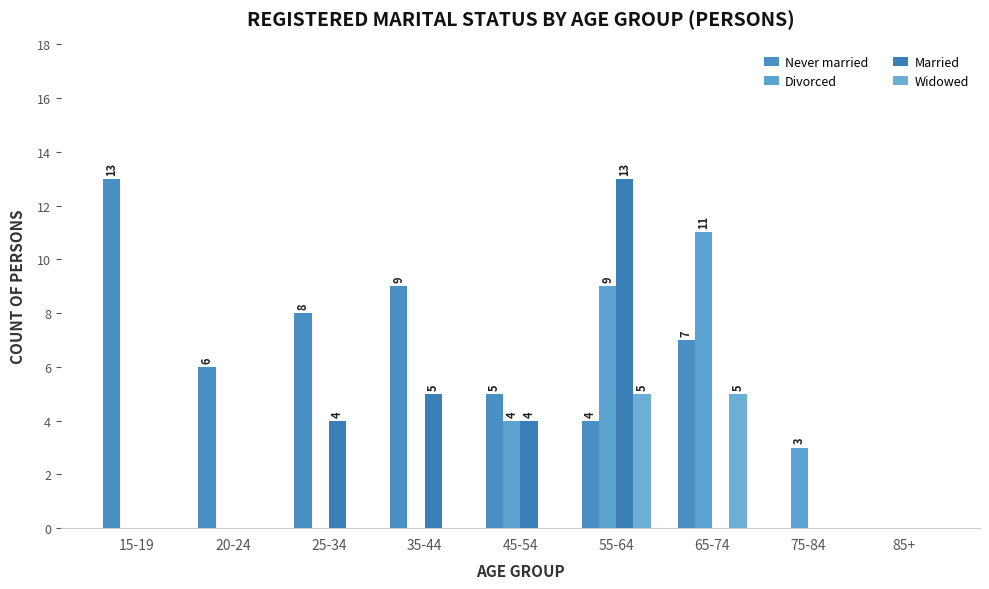

What is the total value across all series at 55-64?

31